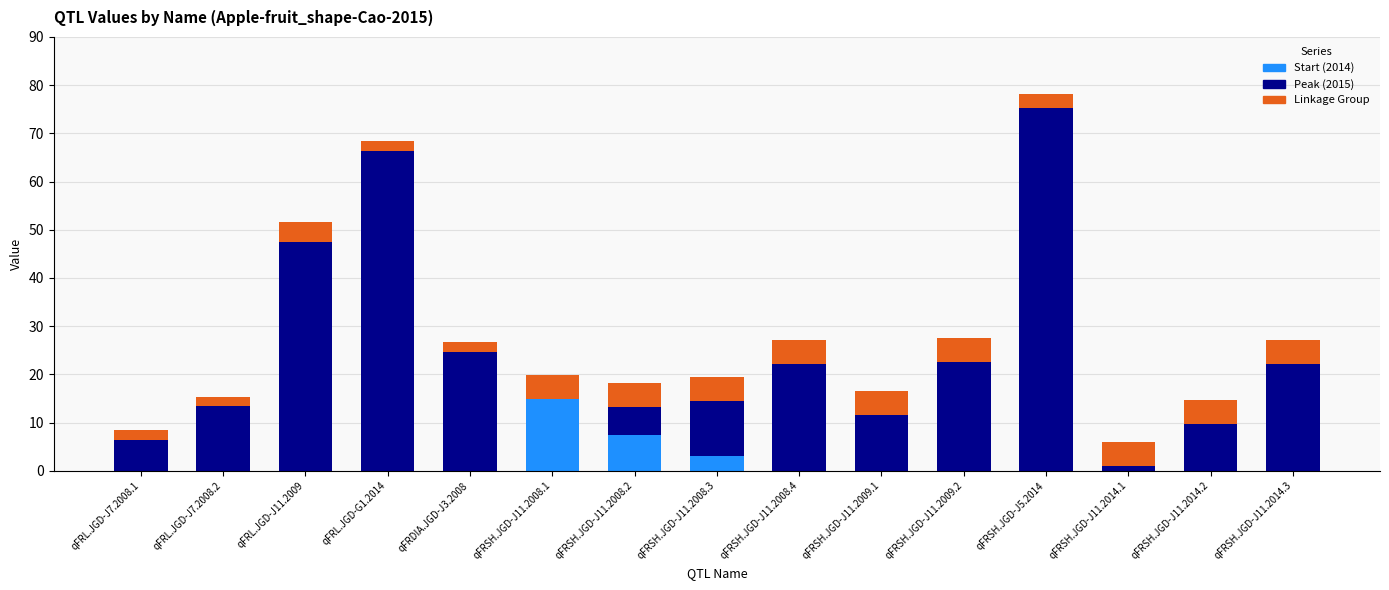

What are all the series names shown in the legend?

Start (2014), Peak (2015), Linkage Group